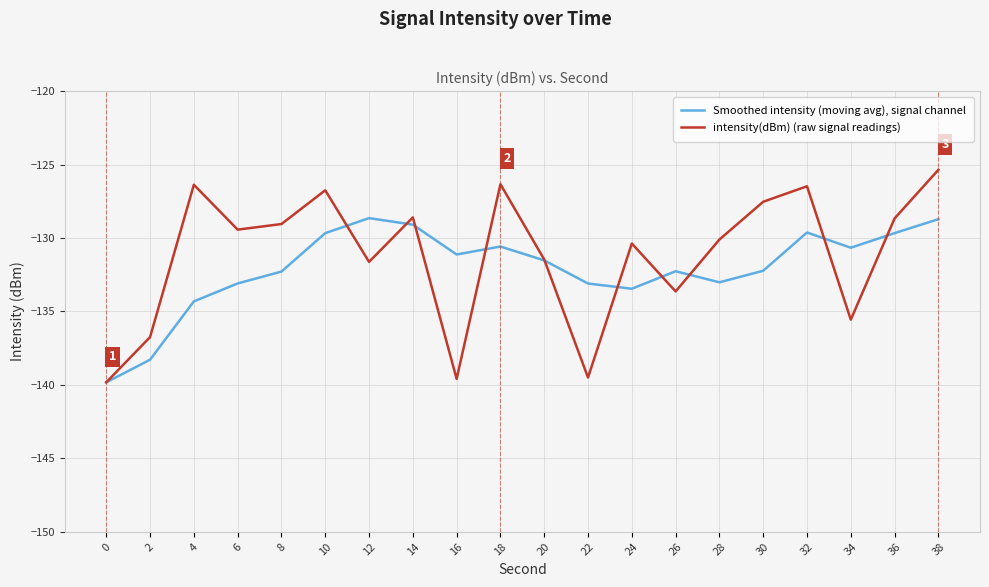

Read the Smoothed intensity (moving avg), signal channel value at 12.

-128.6